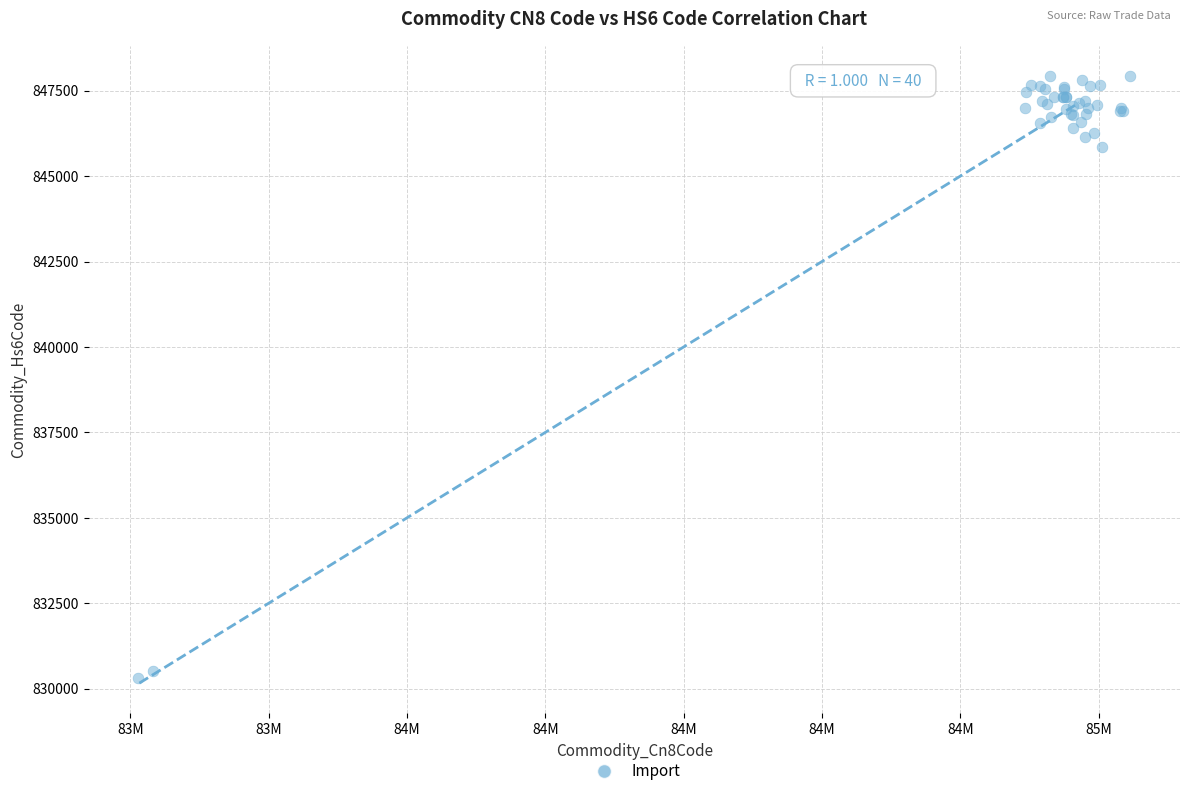

What Y value in the scatter plot is closest to 839114?

845840.1